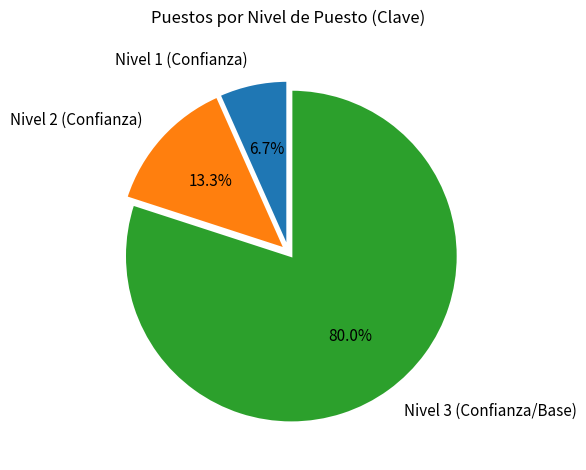

Combined, what portion of the pie is Nivel 1 (Confianza) and Nivel 3 (Confianza/Base)?

86.7%